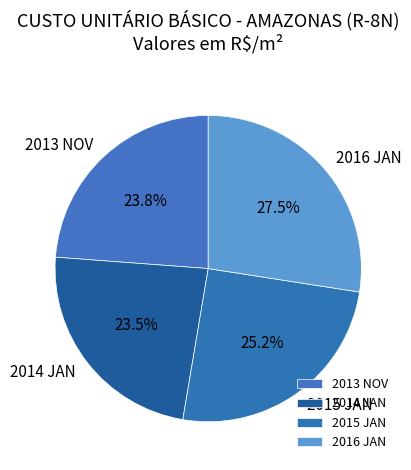

True or false: 2013 NOV accounts for 36% of the total.

False